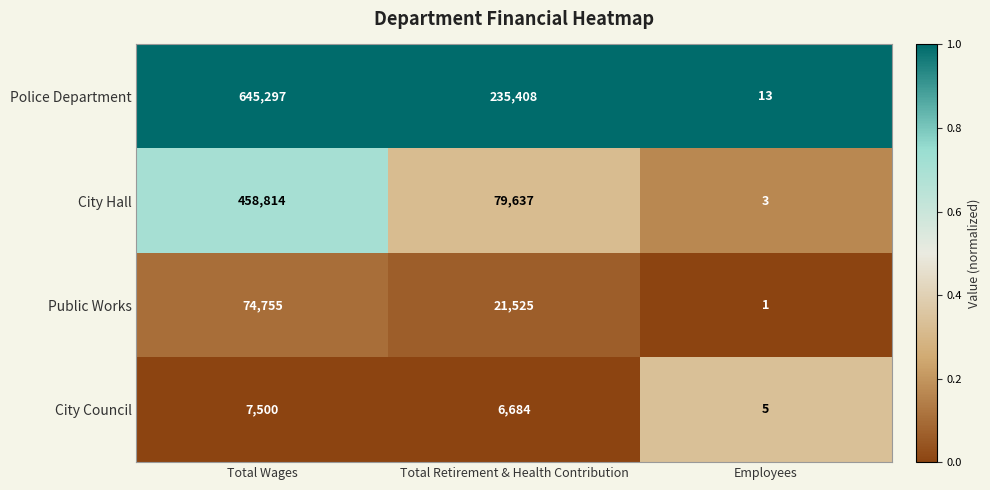

Between Total Wages and Total Retirement & Health Contribution, which series saw the biggest shift?

Police Department